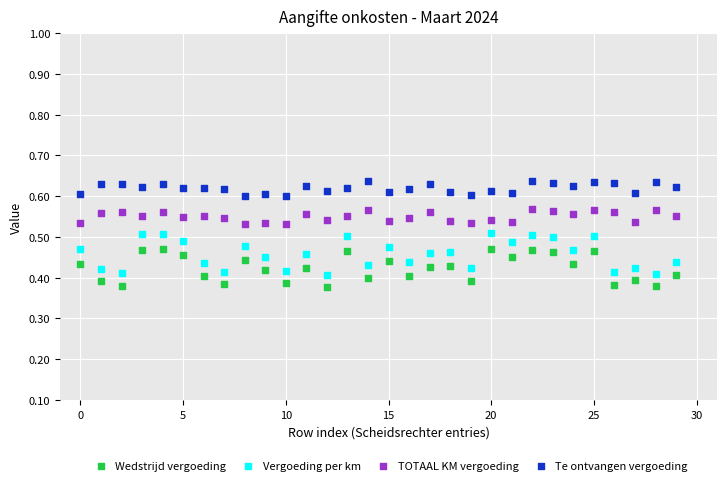

Which series reaches the minimum Y coordinate?

Wedstrijd vergoeding